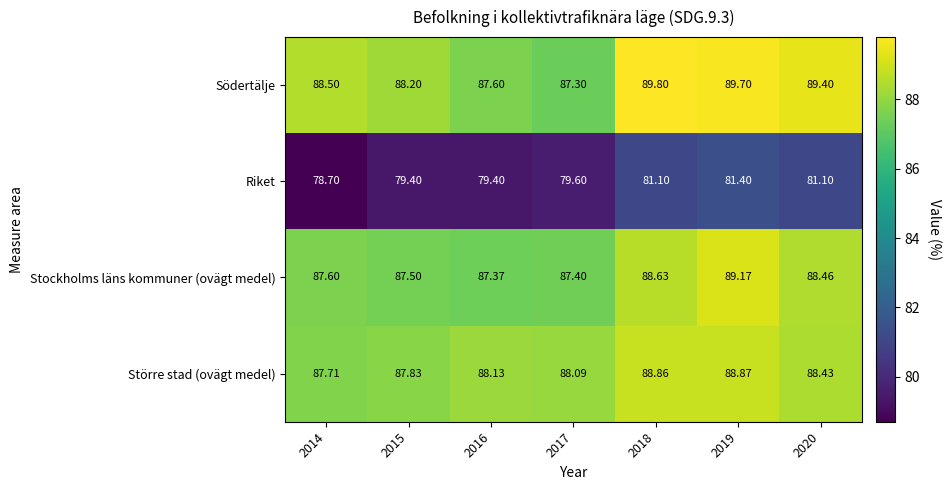

Which label corresponds to the largest value in the chart?

2018